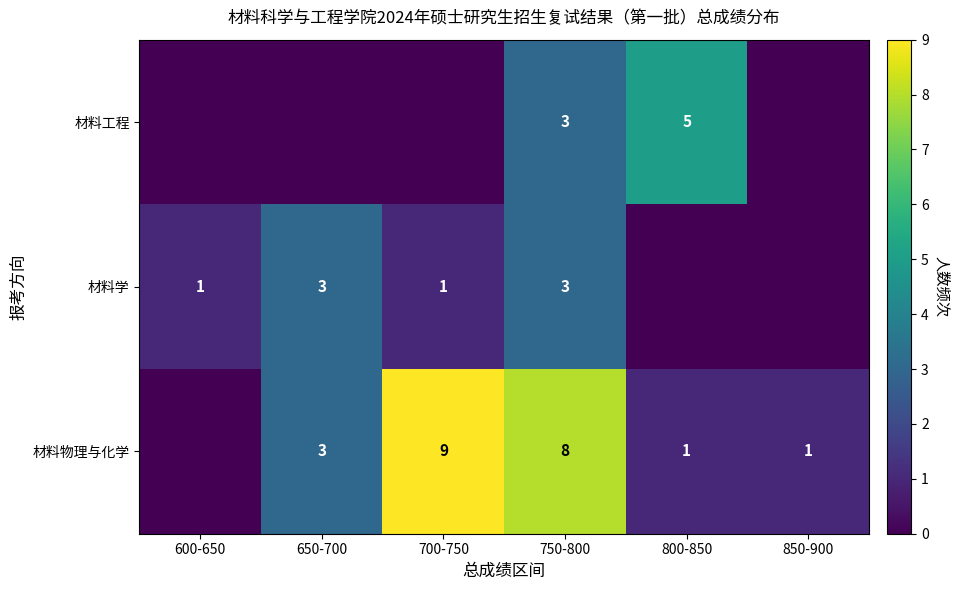

At which category does the chart reach its peak across all series?

700-750